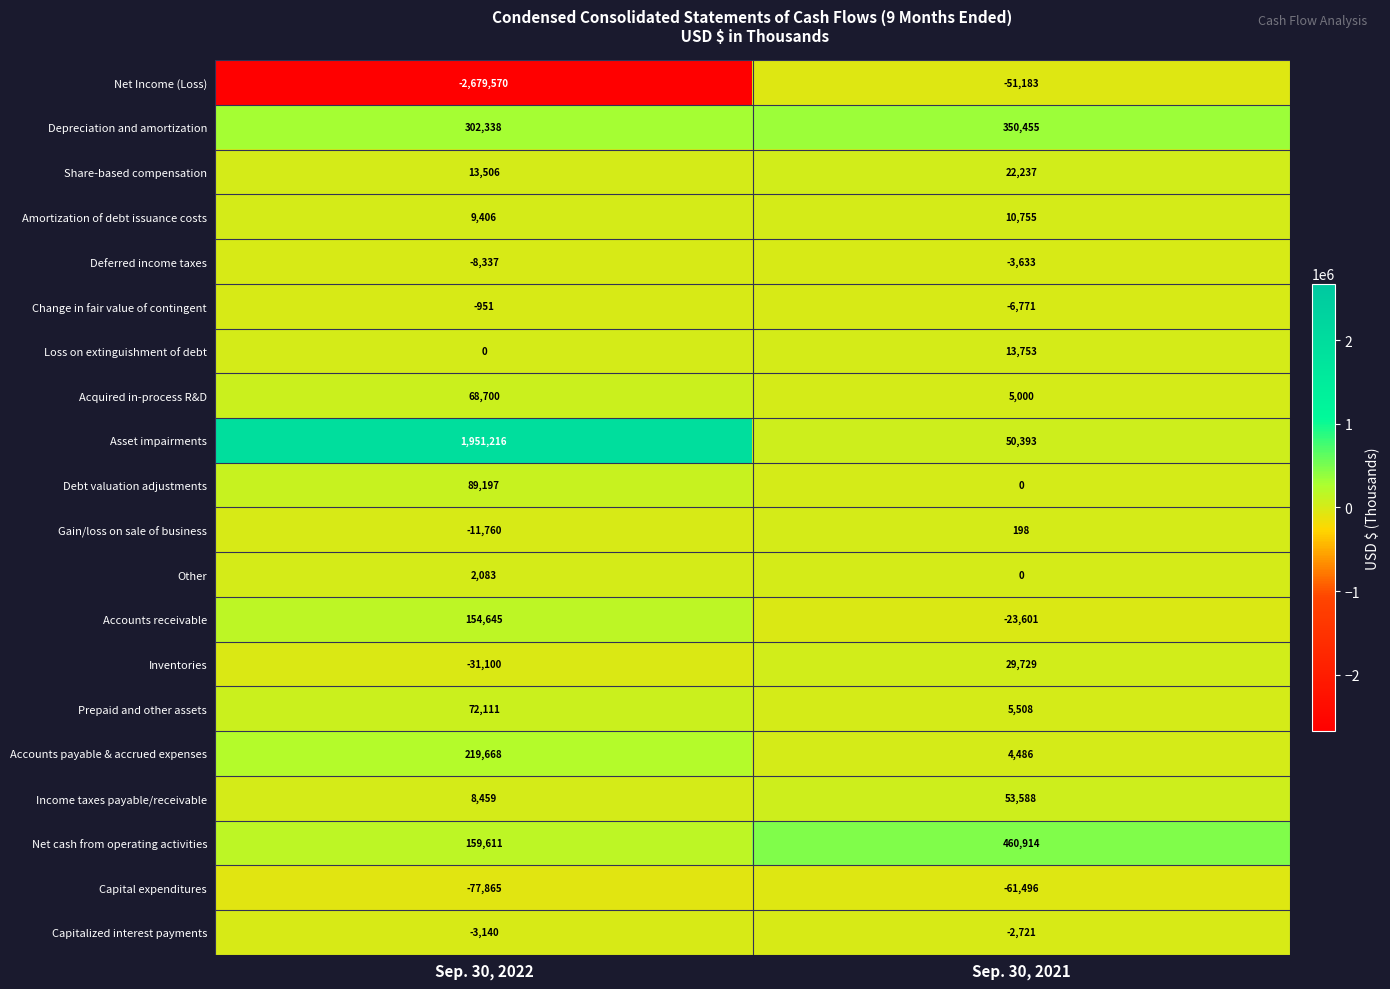

Count the number of categories in the chart.

2